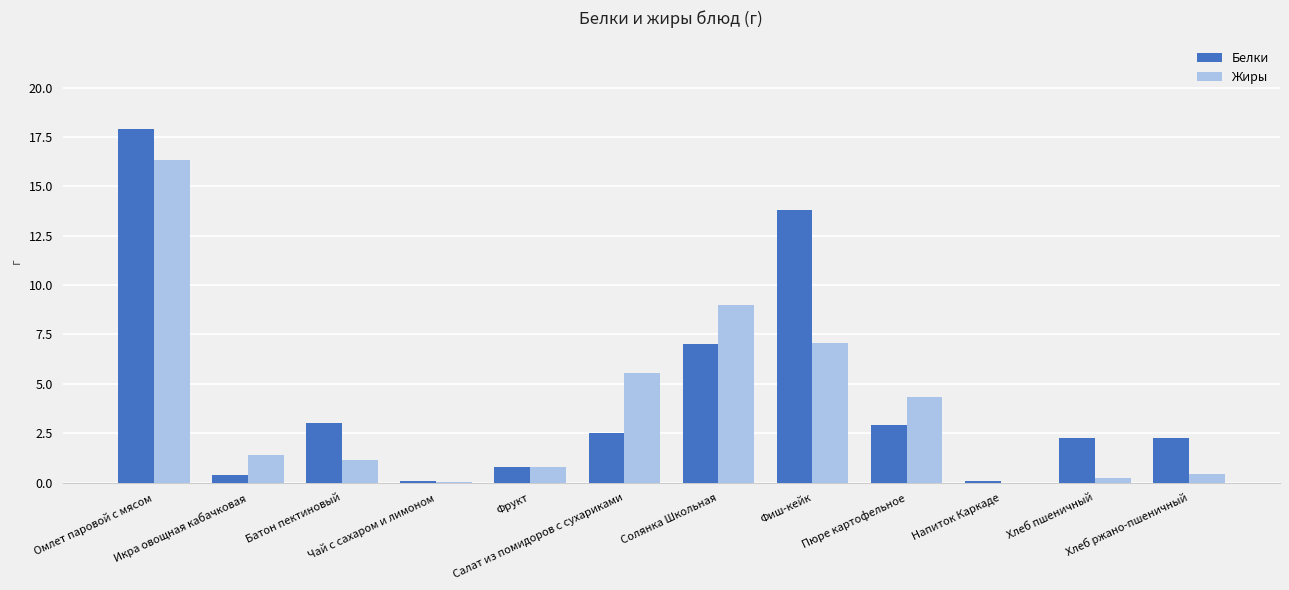

Which series has the widest spread of values?

Белки